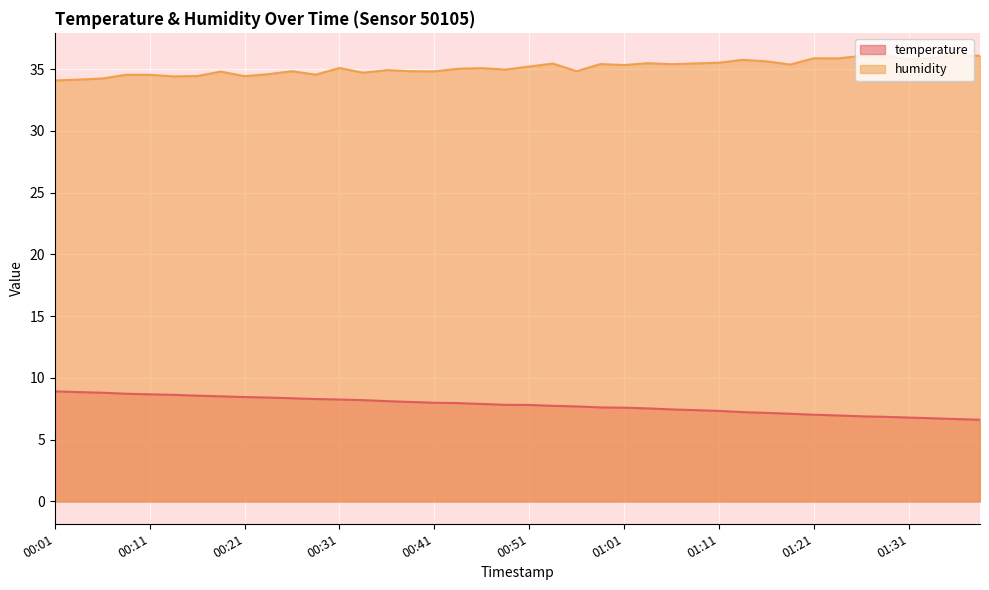

At which label does humidity first exceed 35?

00:31